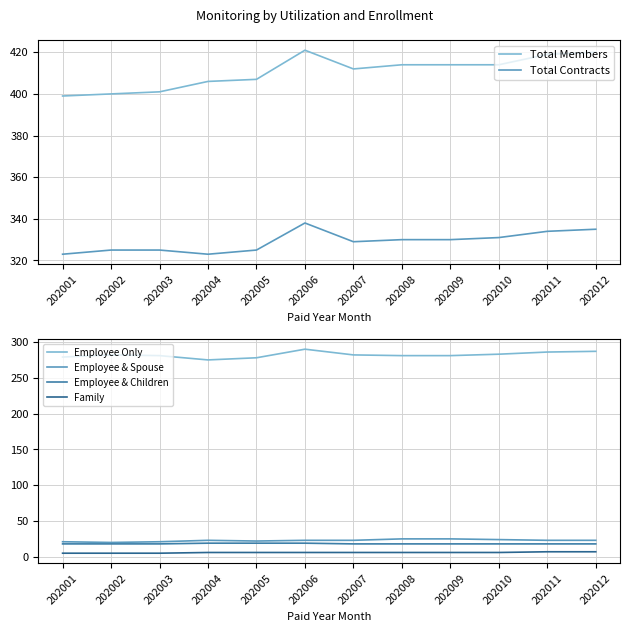

What is the greatest value displayed?

421